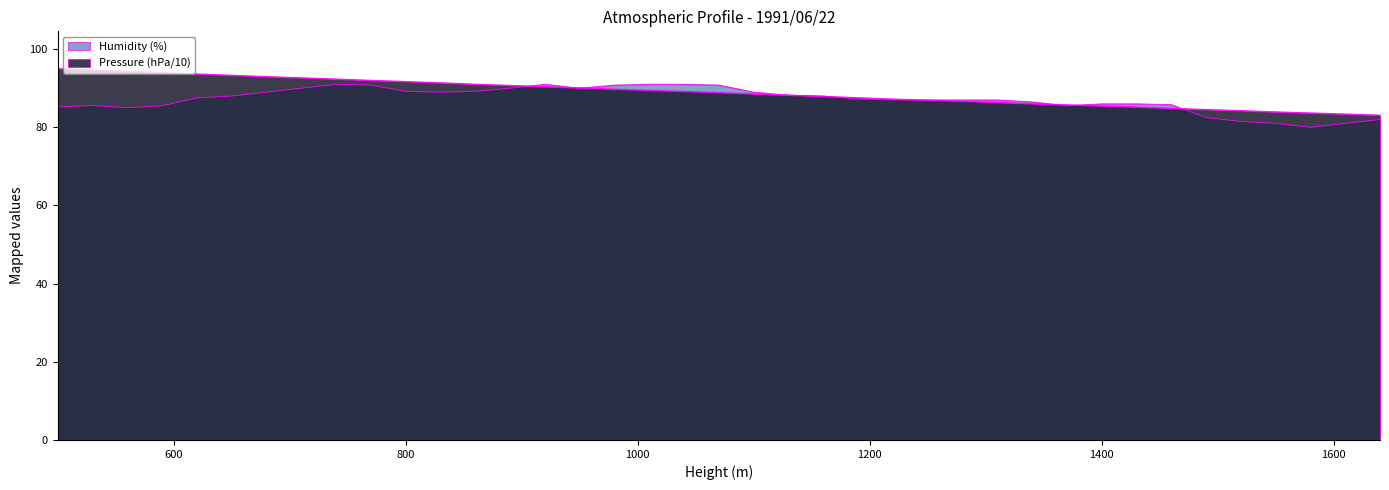

At 1460, list the series in order from largest to smallest.

Humidity (%), Pressure (hPa)